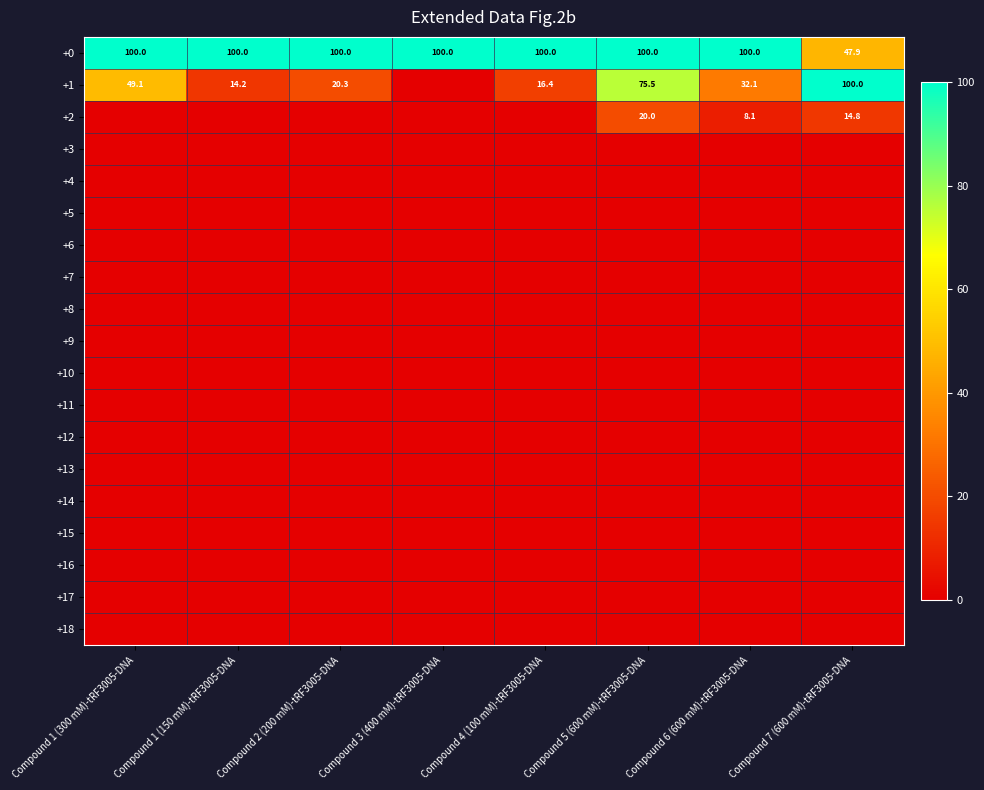

Between Compound 4 (100 mM)-tRF3005-DNA and Compound 6 (600 mM)-tRF3005-DNA, which is larger?

Compound 4 (100 mM)-tRF3005-DNA